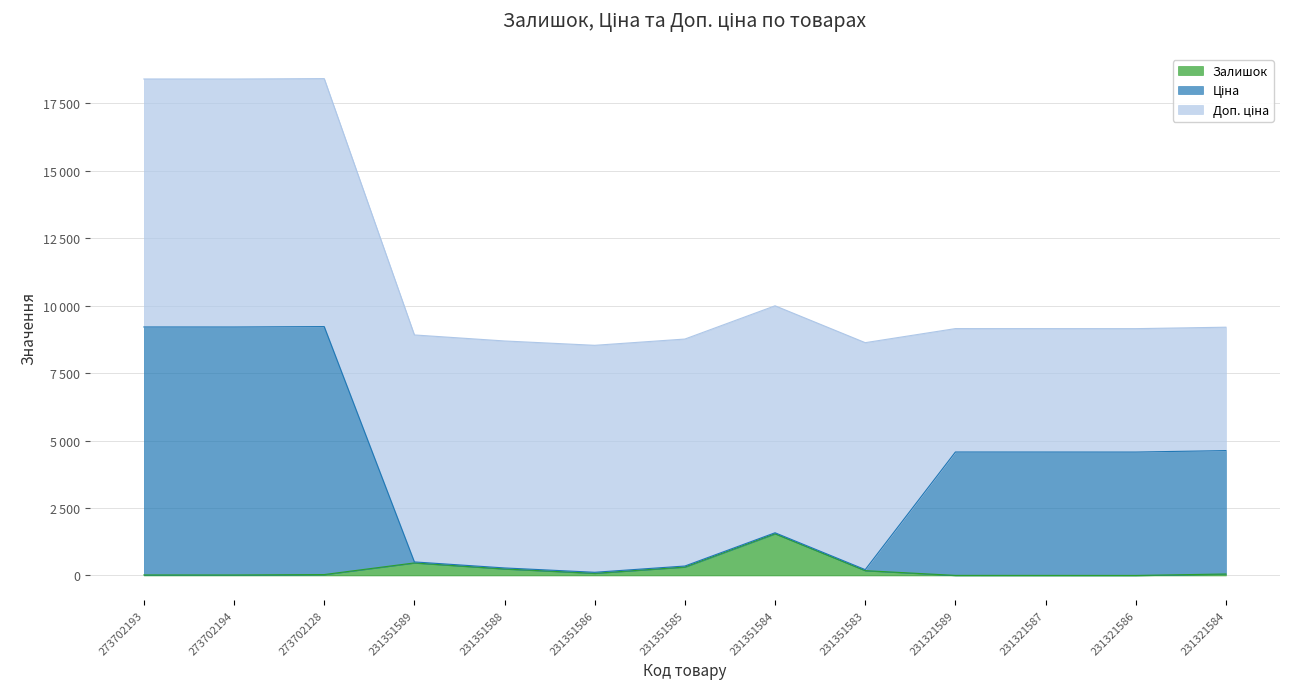

Where is the first local maximum for Ціна?

273702128